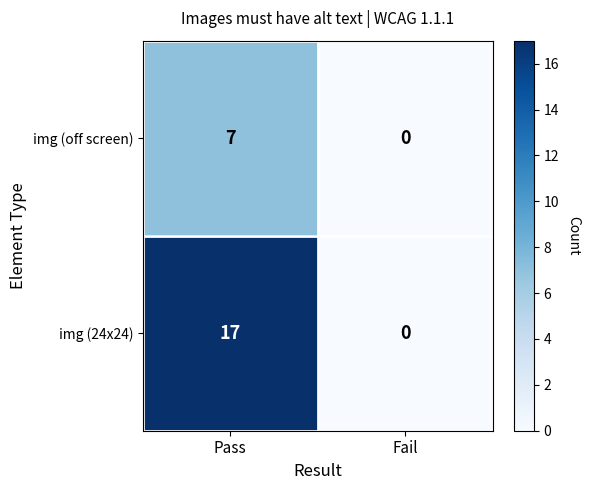

True or false: img (24x24) has a value of 0 at Fail.

True